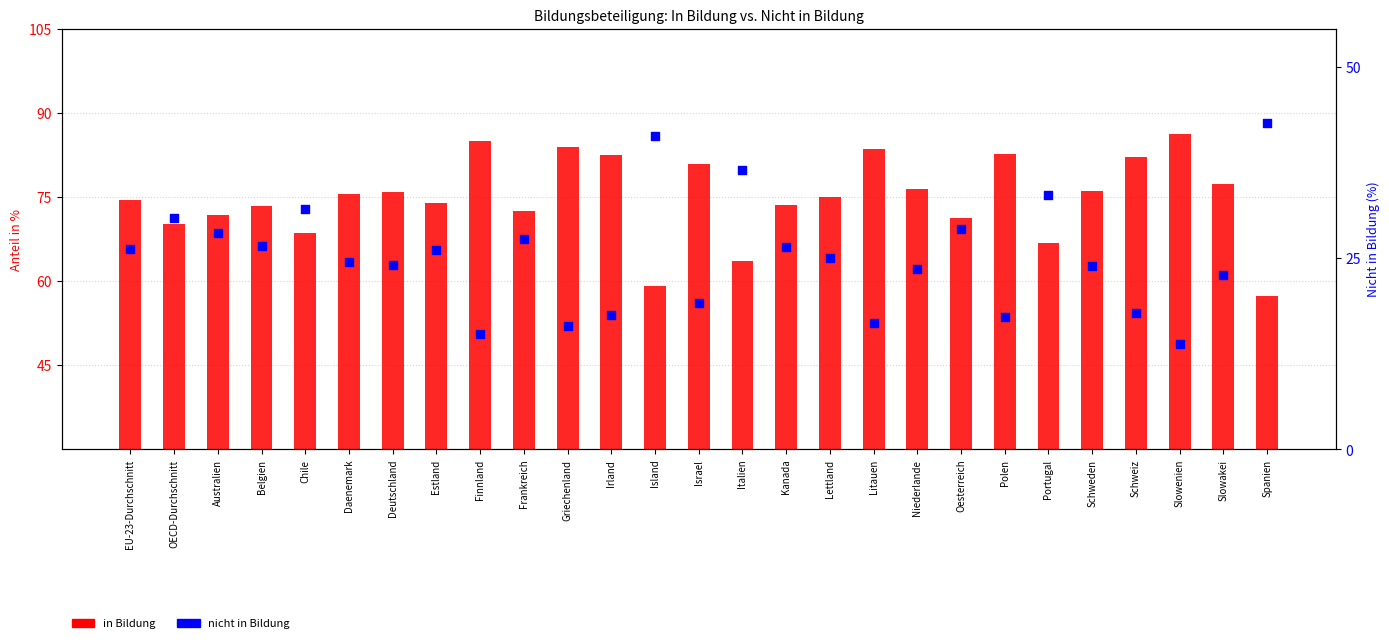

What are all the series names shown in the legend?

in Bildung, nicht in Bildung